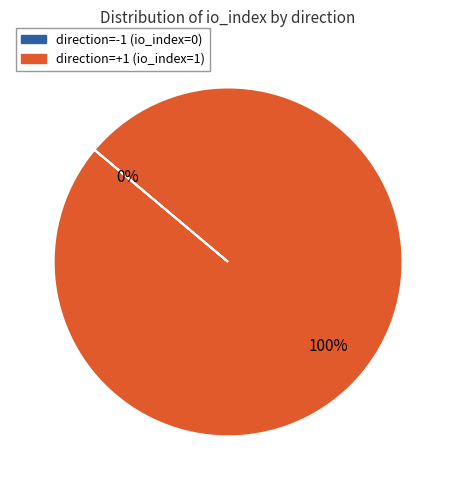

Which category has the biggest portion of the pie?

direction=1 (io_index=1)